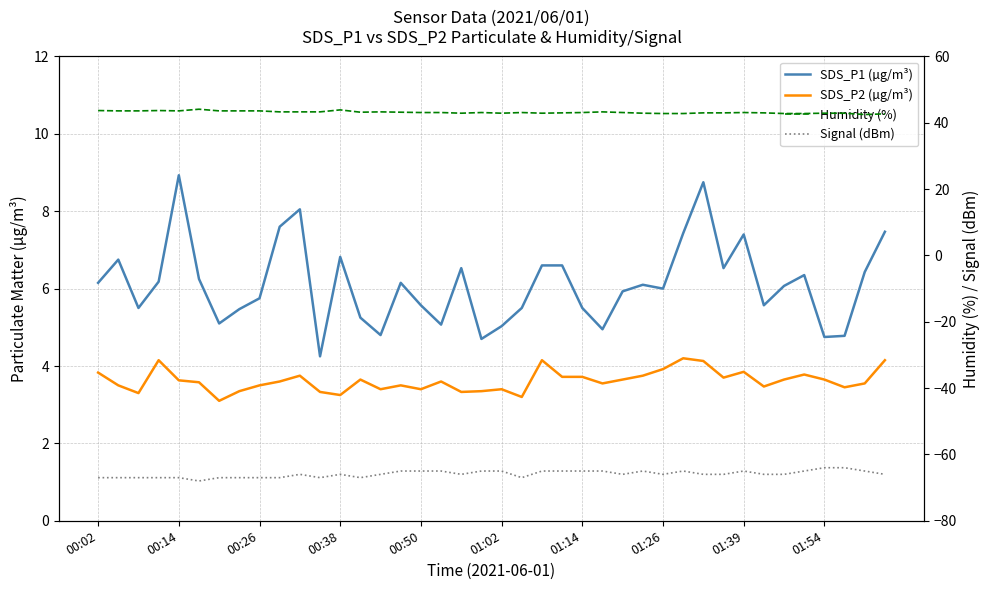

At how many categories does at least one series exceed -7?

40